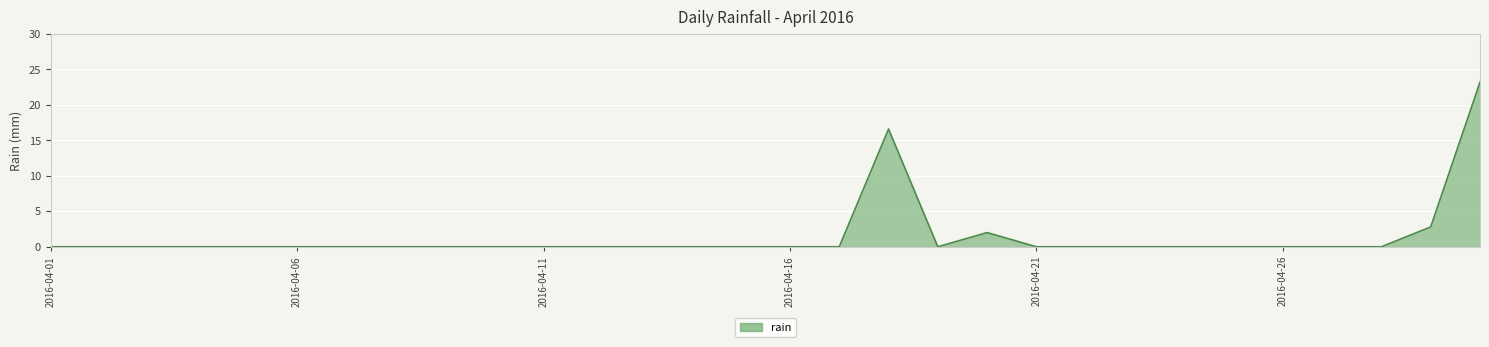

What is the difference between the maximum and minimum values?

23.2